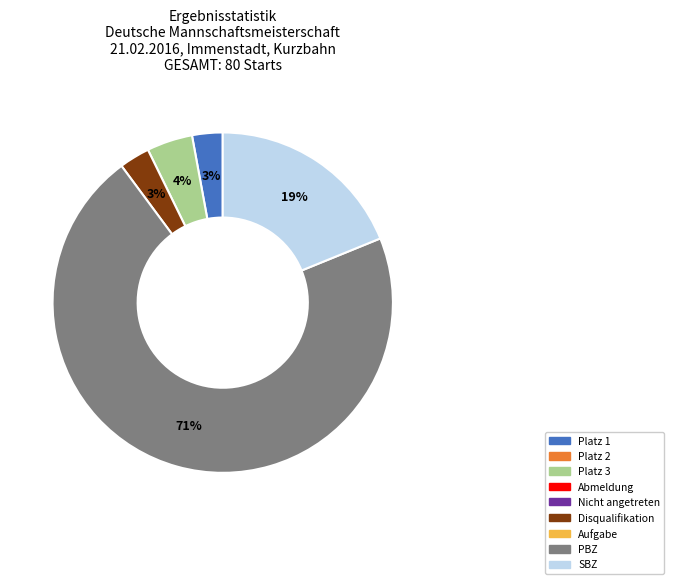

Is there any slice that represents more than half of the pie?

Yes